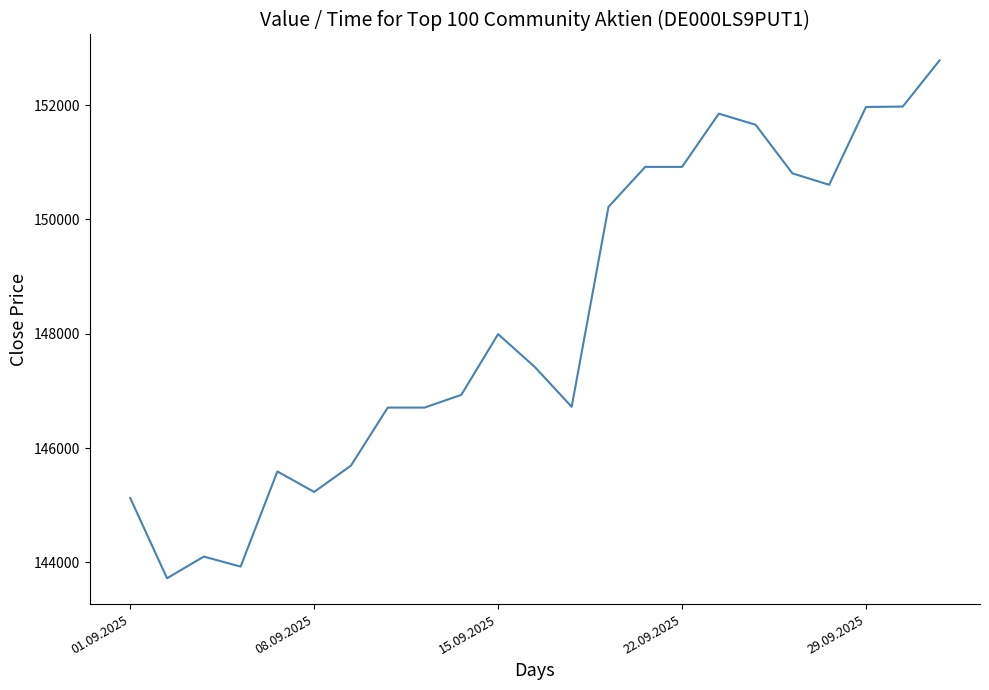

What is the smallest value displayed?

143723